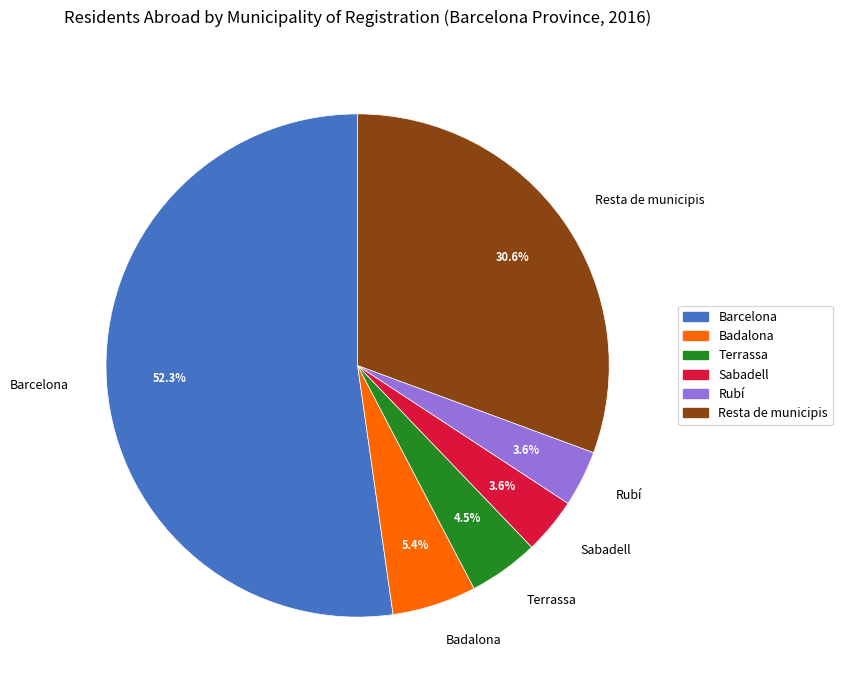

Which slice is the largest?

Barcelona